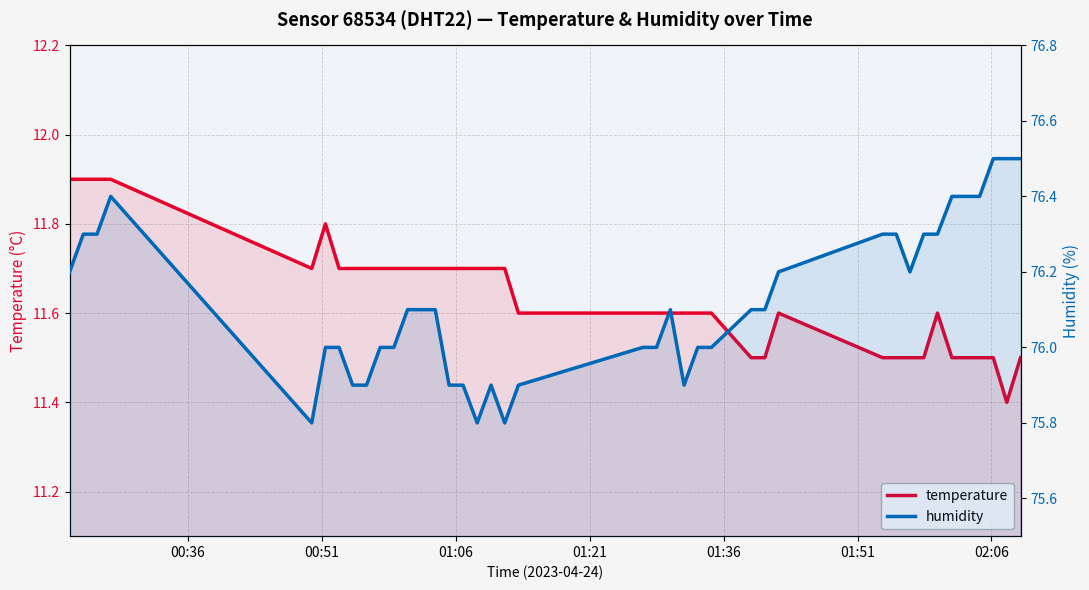

What is the difference between the second highest and second lowest values in the humidity series?

0.7